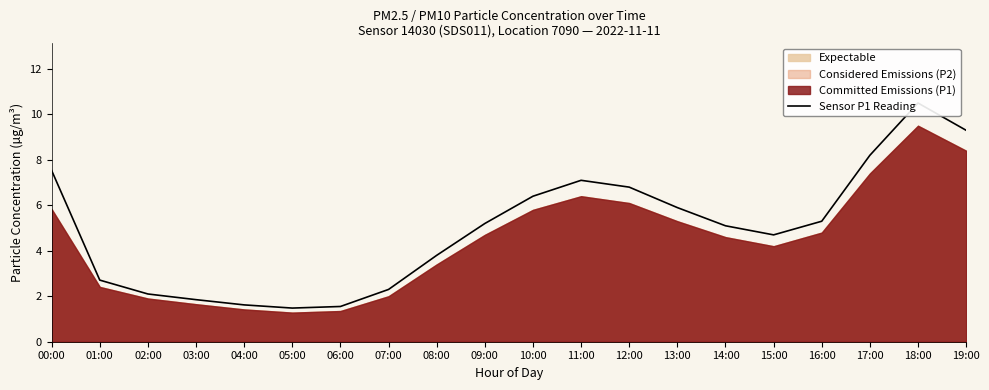

Which category has the highest value across all series?

18:00